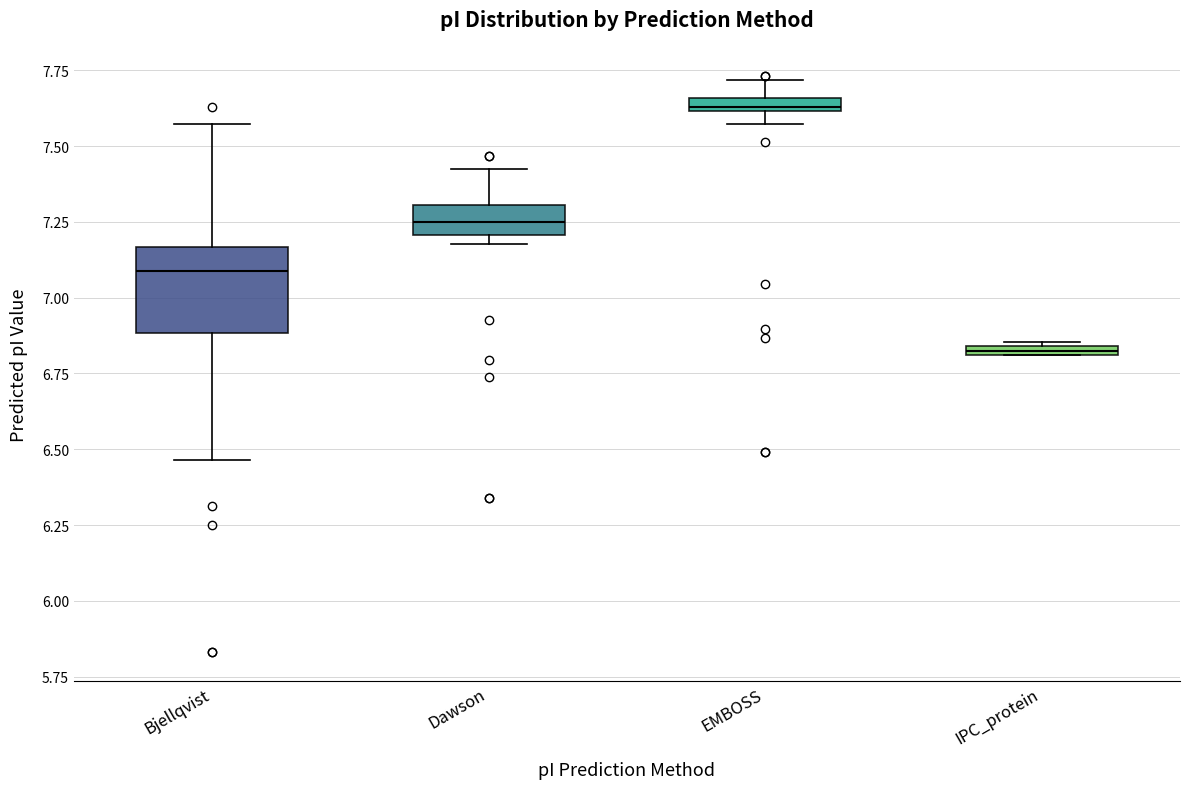

Which box has the highest median line?

EMBOSS